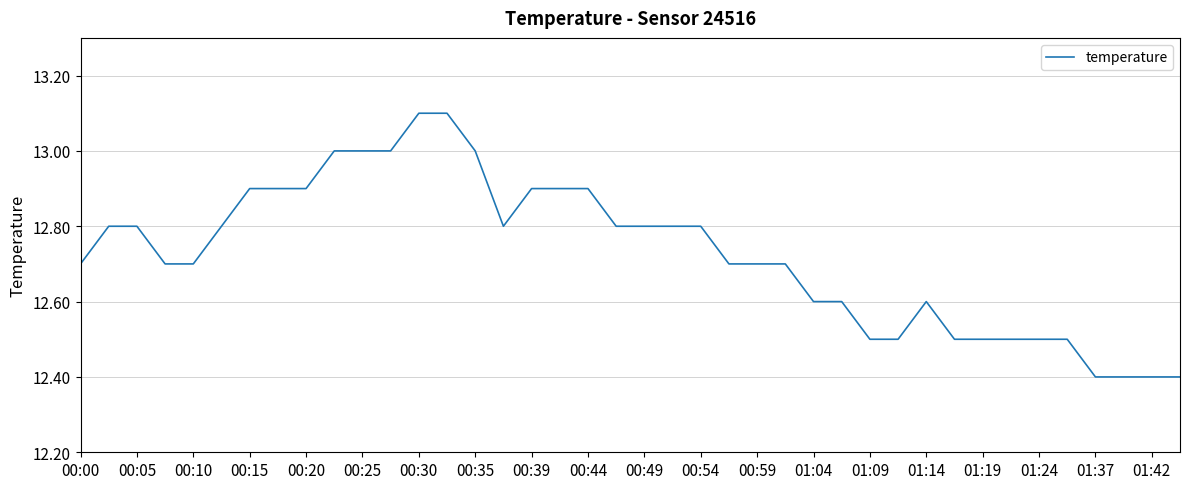

What is the minimum value shown in the chart?

12.4